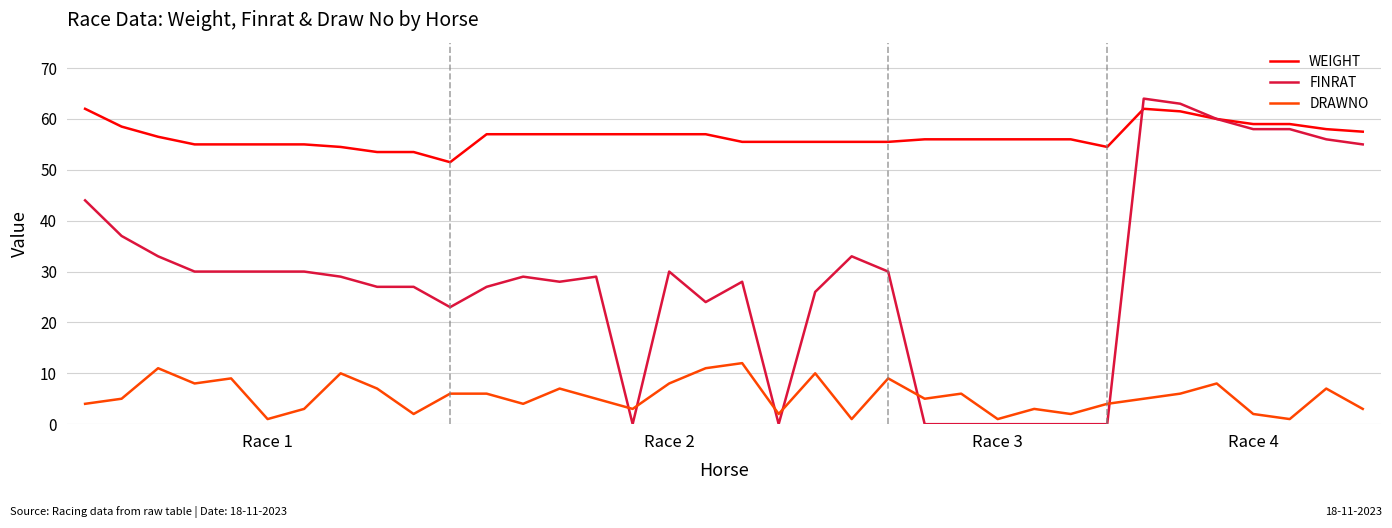

List the series in order of their peak value, lowest first.

DRAWNO, WEIGHT, FINRAT